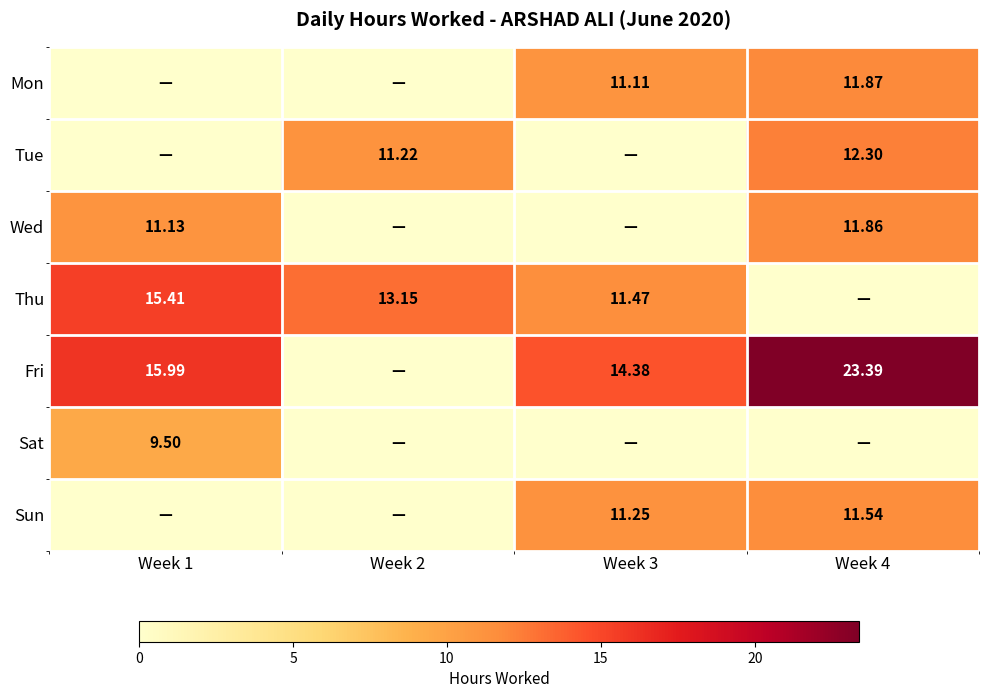

List the series in order of their peak value, lowest first.

Sat, Sun, Wed, Mon, Tue, Thu, Fri